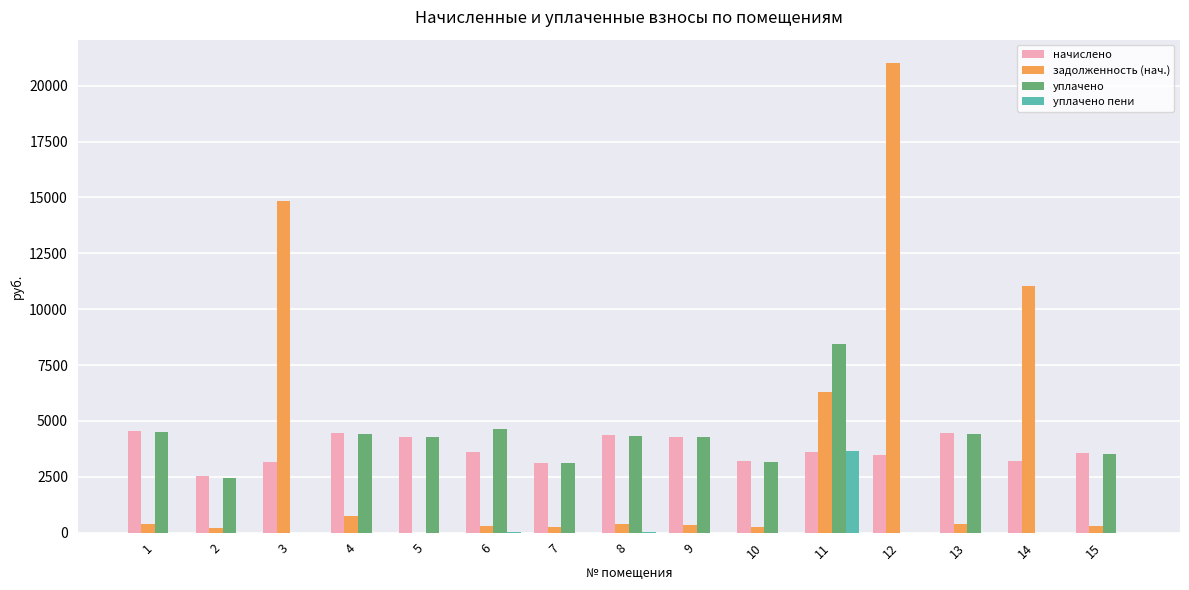

What is the difference between the уплачено пени values at 2 and 11?

3634.3